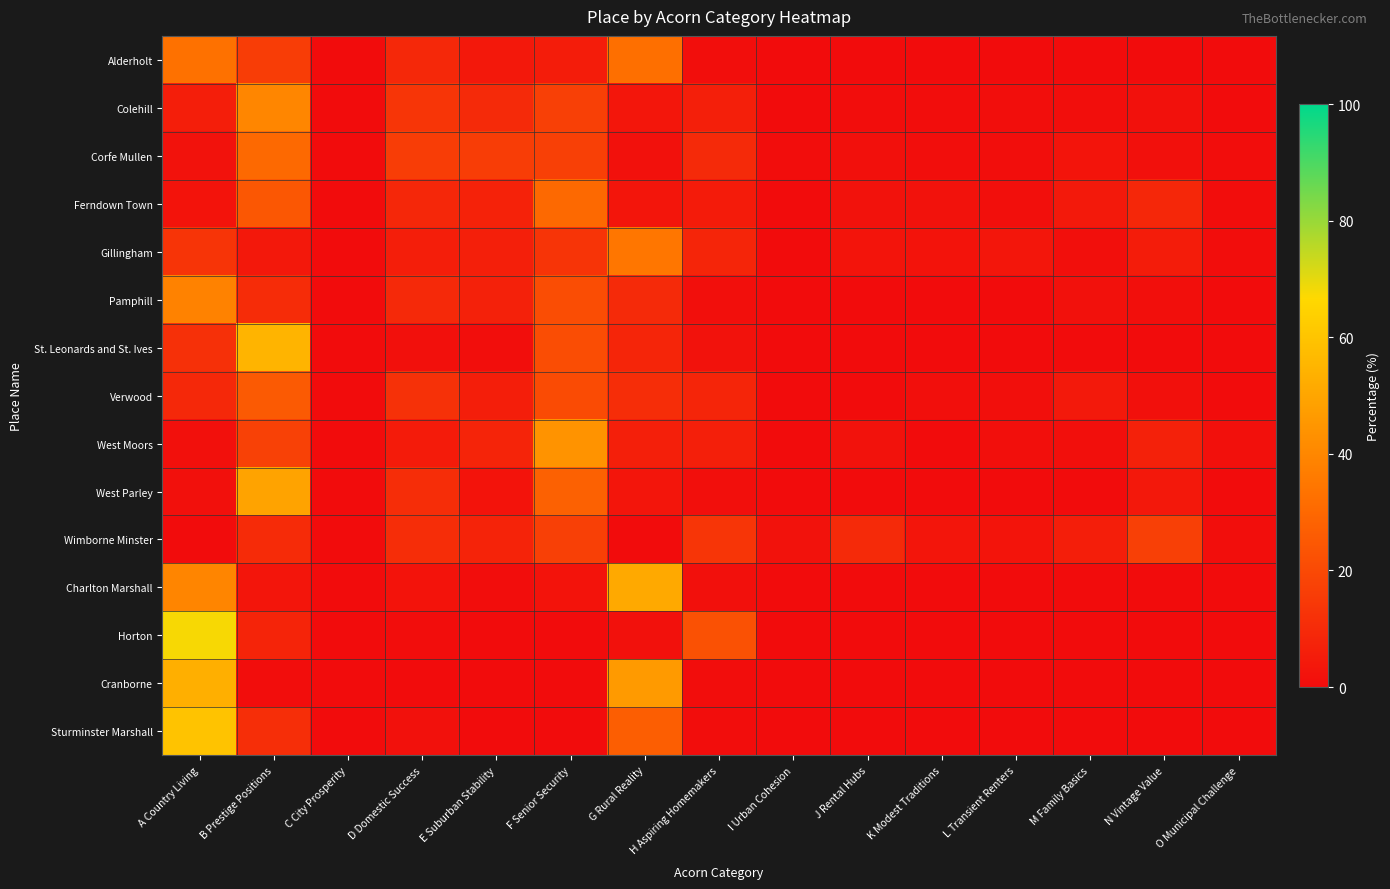

At how many categories does at least one series exceed 21?

5